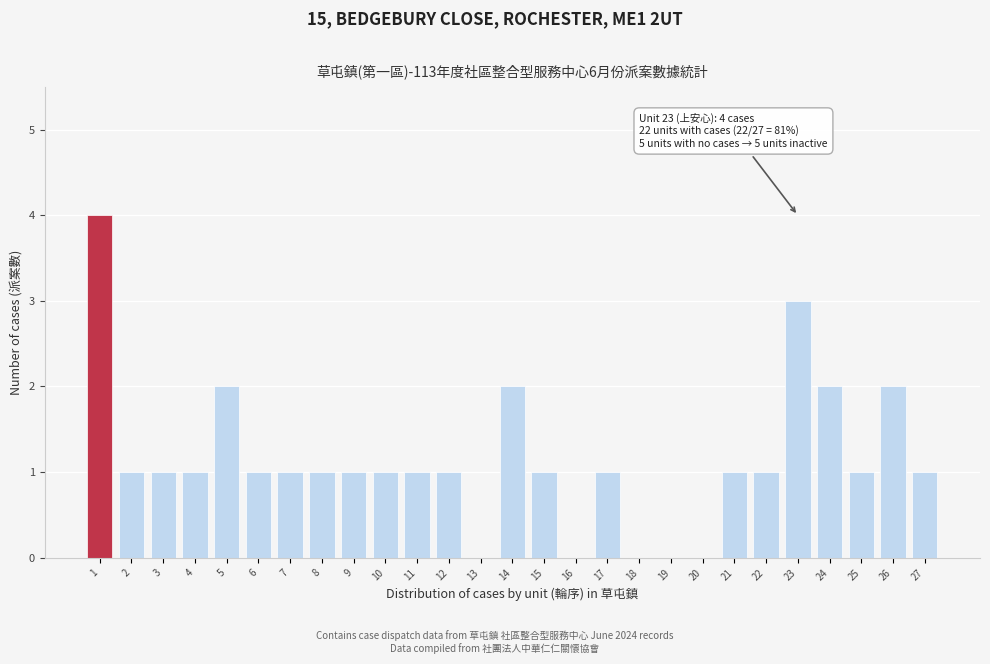

Reading right to left, transcribe all the data shown in this chart.

27=1	26=2	25=1	24=2	23=3	22=1	21=1	20=0	19=0	18=0	17=1	16=0	15=1	14=2	13=0	12=1	11=1	10=1	9=1	8=1	7=1	6=1	5=2	4=1	3=1	2=1	1=4